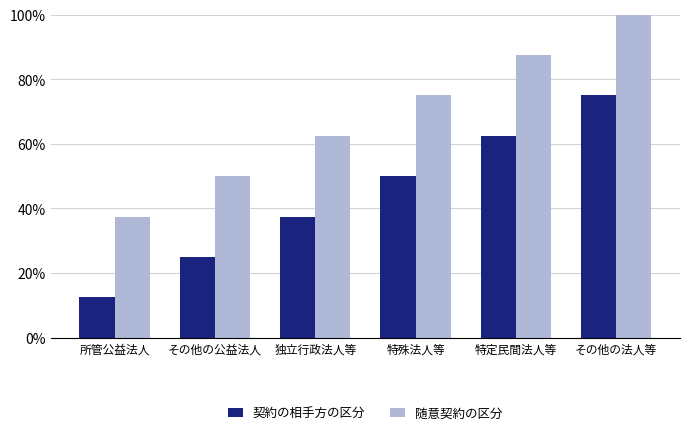

The 随意契約の区分 series shows 0.6 at 独立行政法人等. True or false?

True